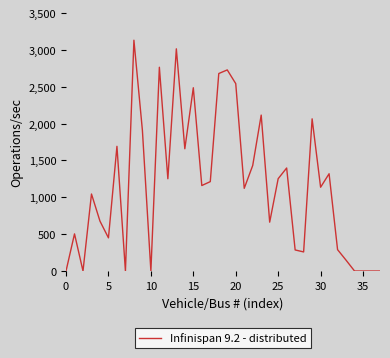

What is the difference between the maximum and minimum values?

3132